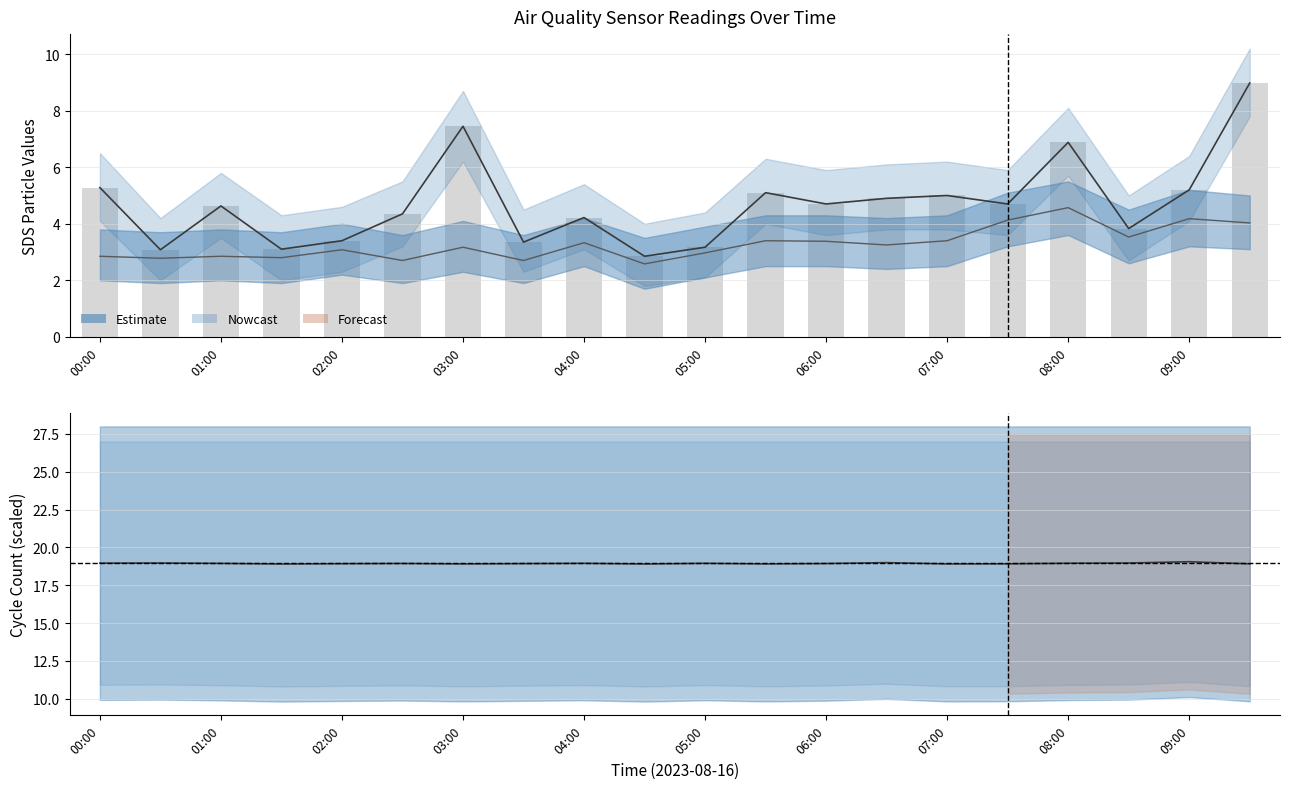

Which series has the largest total across all categories?

Max_cycle_scaled